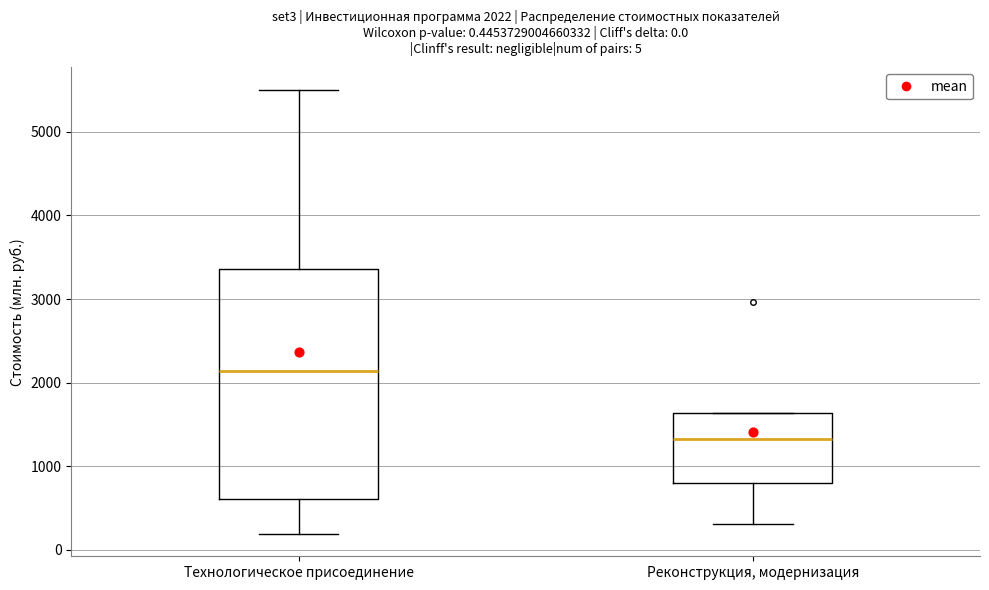

Which box has the highest median line?

Технологическое присоединение